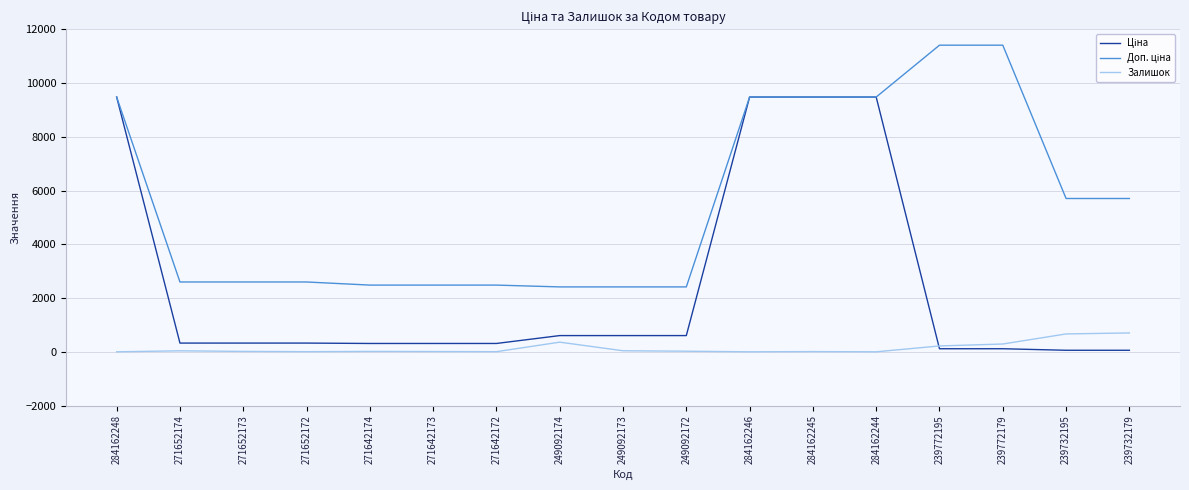

What is the greatest value displayed?

11410.0